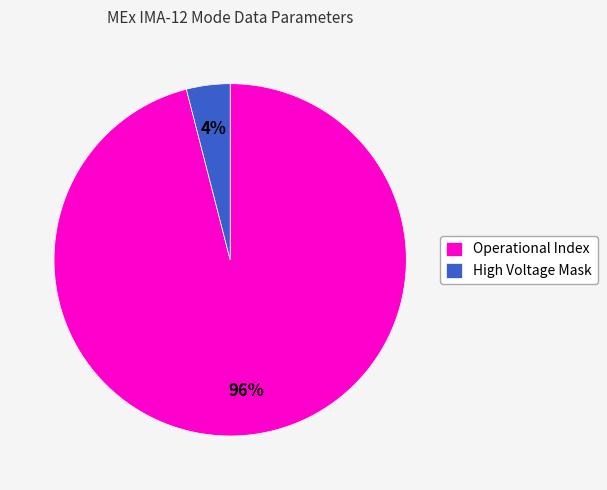

Between High Voltage Mask and Operational Index, which is larger?

Operational Index